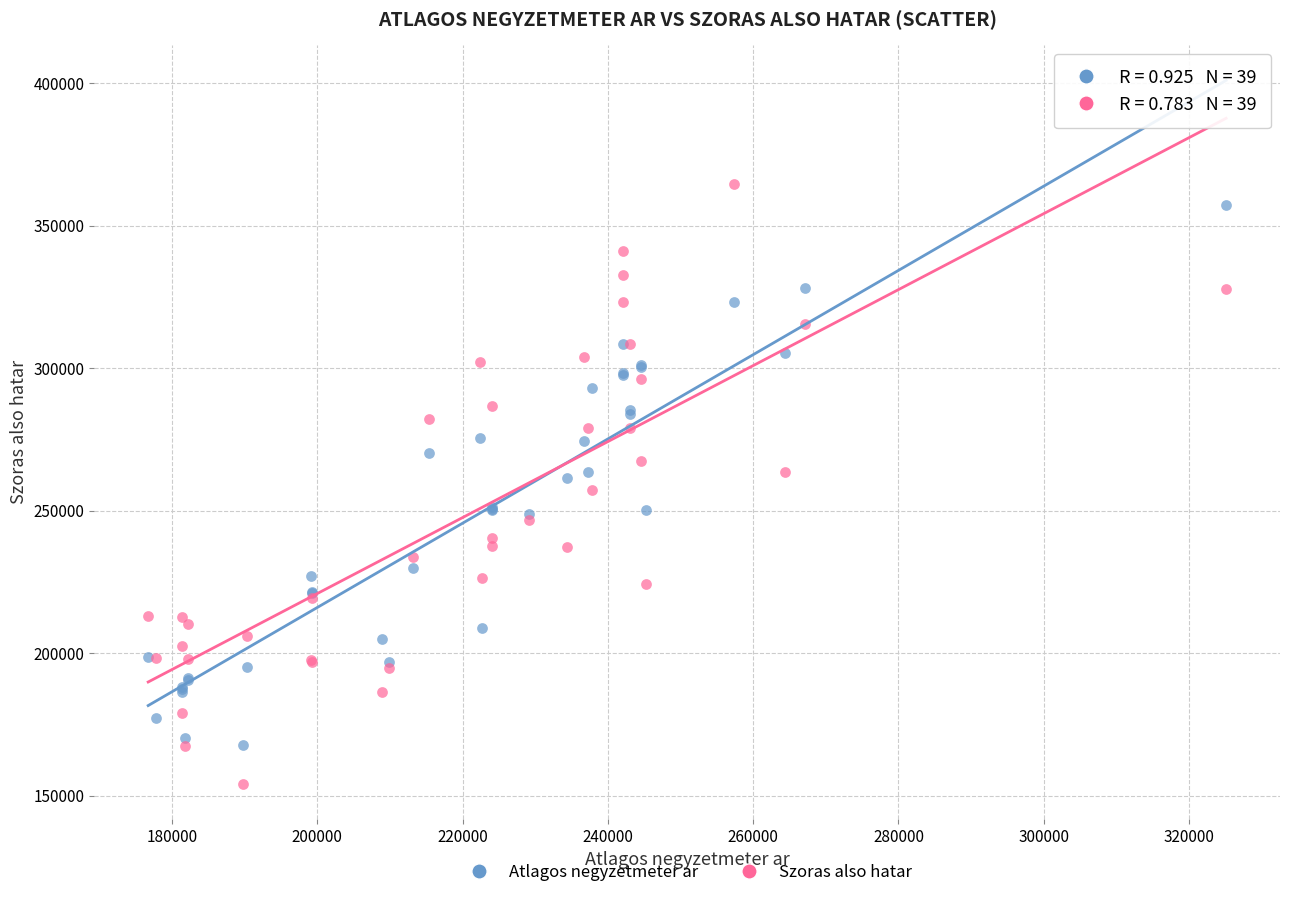

Which series contains the highest Y value?

Szoras also hatar